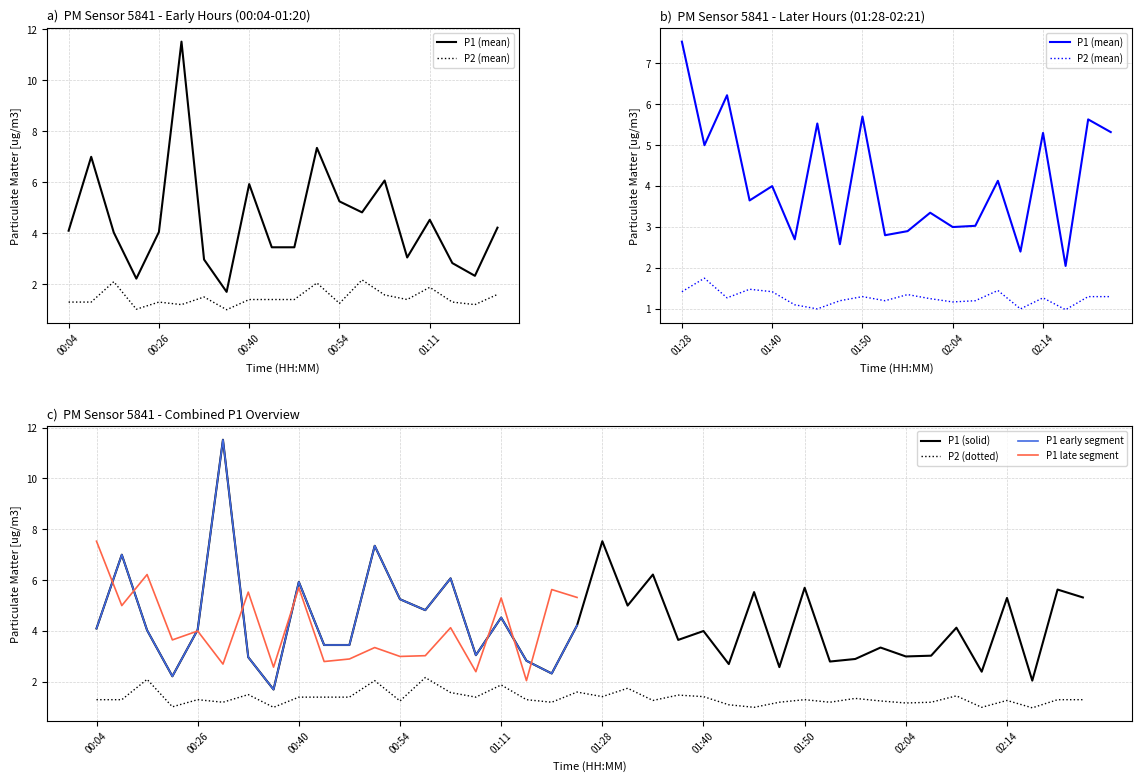

What is the spread (max minus min) of values at 00:04?

2.8